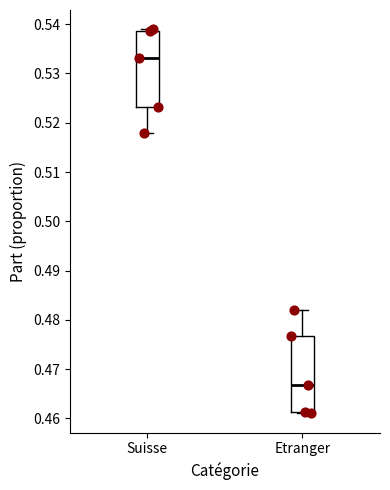

Reading left to right, transcribe this box plot: for each box, give where its median line is, the range the box spans, and where its two whiskers end, as read against the y-axis. The values are not printed on the chart, so give them approximately, as read against the axis.

Suisse: median 0.533, box 0.523 to 0.539, whiskers 0.518 to 0.539 (just above the box's upper edge)
Etranger: median 0.467, box 0.461 to 0.477, whiskers 0.461 (just below the box's lower edge) to 0.482